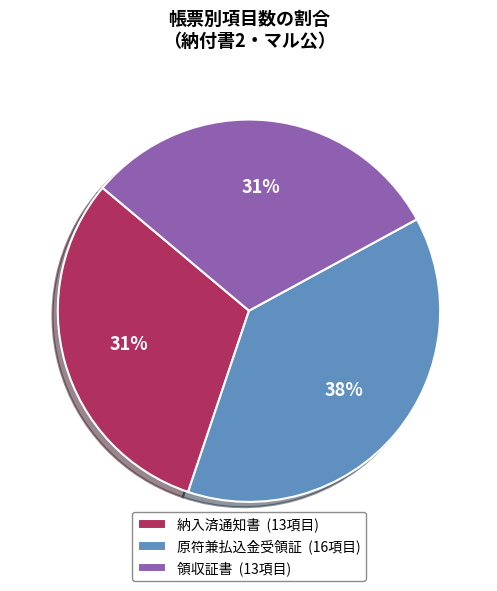

Approximately how many times larger is the value at 納入済通知書 (13項目) compared to 領収証書 (13項目)?

1.0